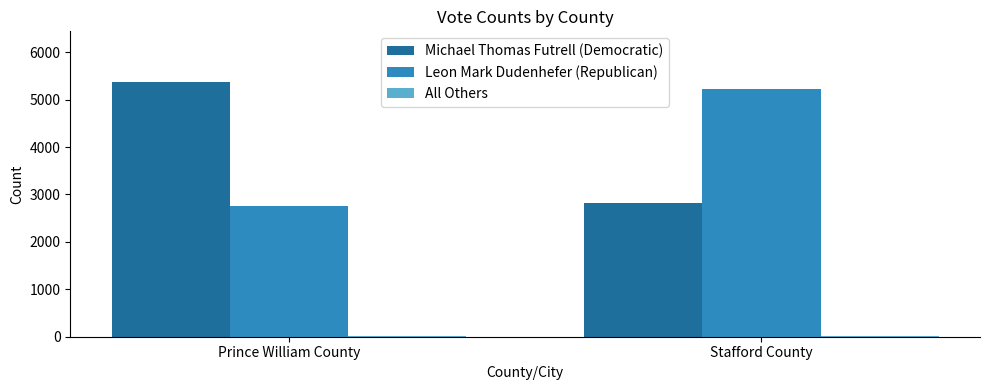

Is the value of Leon Mark Dudenhefer (Republican) at Stafford County greater than the value of Michael Thomas Futrell (Democratic) at Stafford County?

Yes